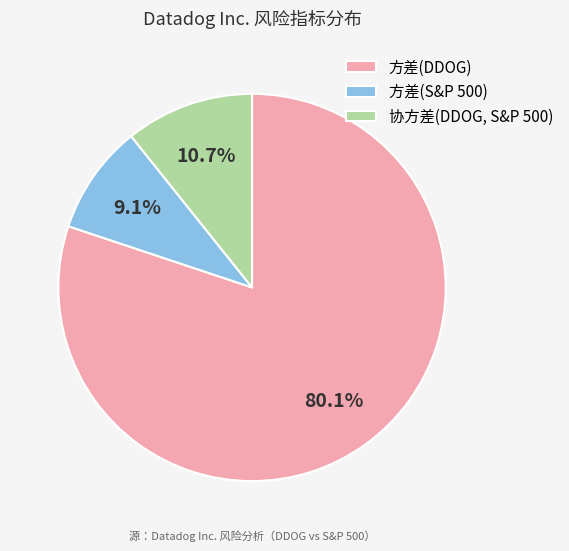

What is the ratio of the value at 协方差(DDOG, S&P 500) to the value at 方差(S&P 500)?

1.2